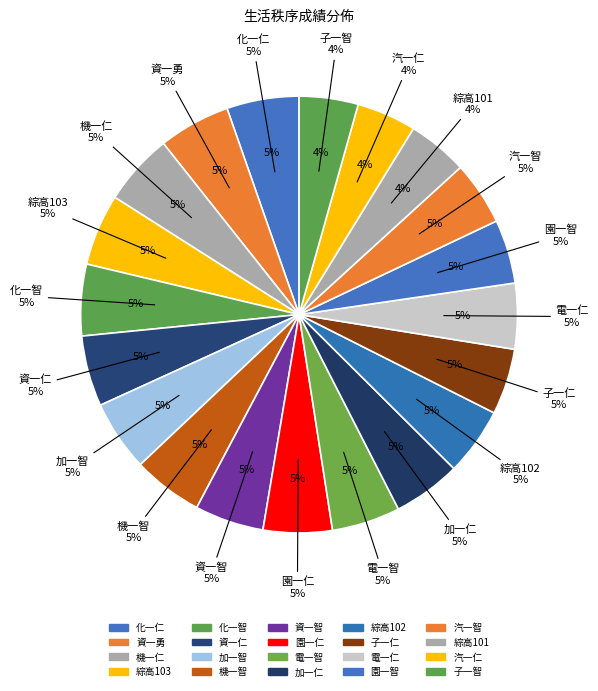

What percentage do 綜高101 and 資一智 together represent?

9.6%